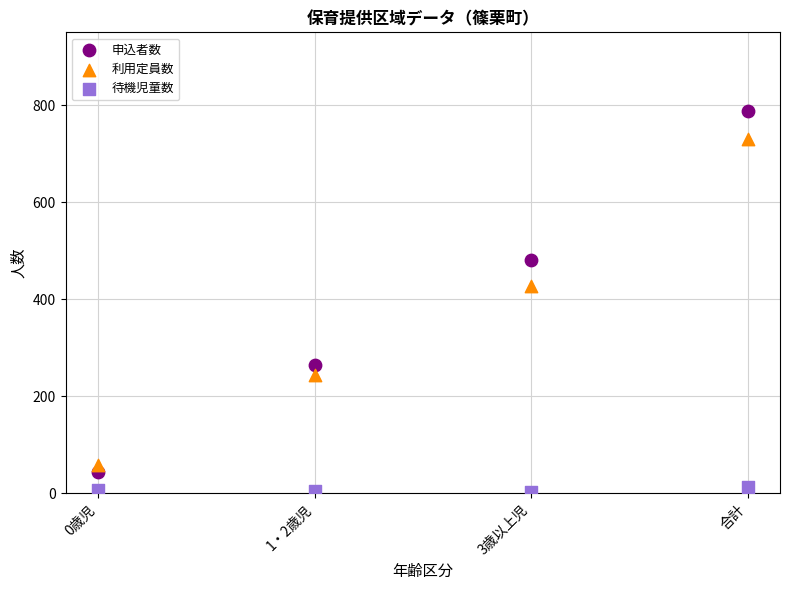

What are all the series names shown in the legend?

申込者数, 利用定員数, 待機児童数